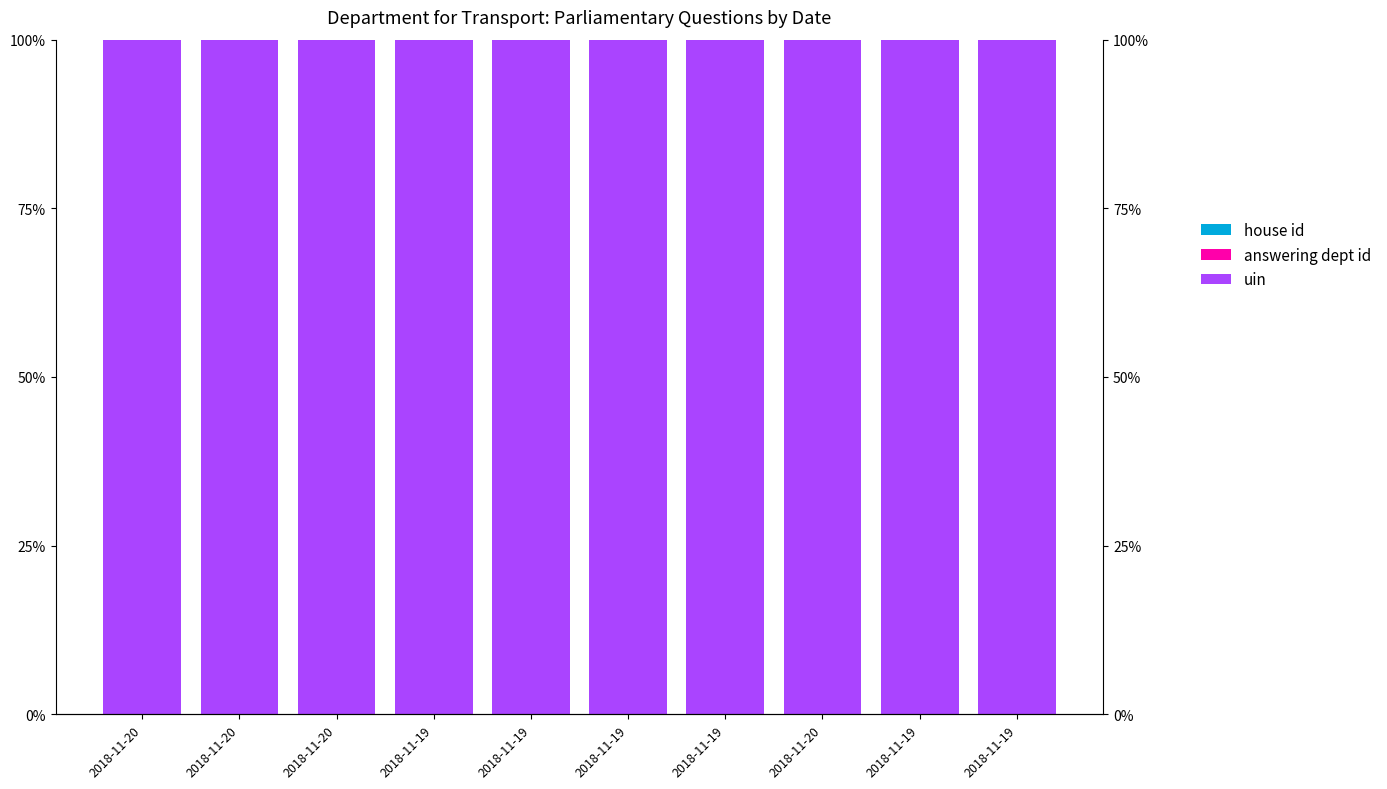

Reading left to right, what are all the values shown in this chart?

house id: 0.0	0.0	0.0	0.0	0.0	0.0	0.0	0.0	0.0	0.0
answering dept id: 0.0	0.0	0.0	0.0	0.0	0.0	0.0	0.0	0.0	0.0
uin: 1.0	1.0	1.0	1.0	1.0	1.0	1.0	1.0	1.0	1.0